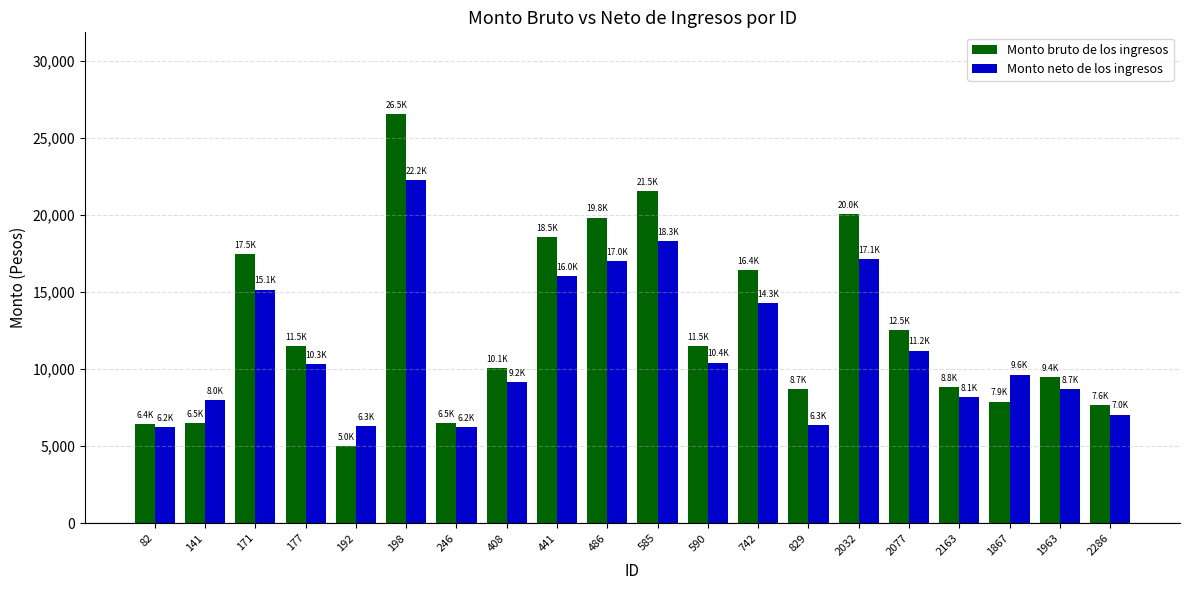

What is the label of the 13th bar from the right?

408